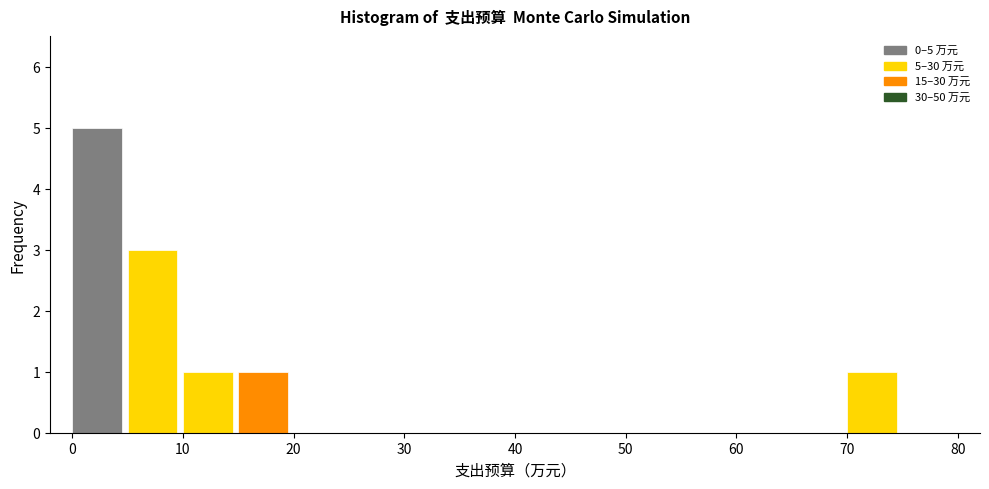

Over which range of the x-axis is the bar tallest?

0 to 5